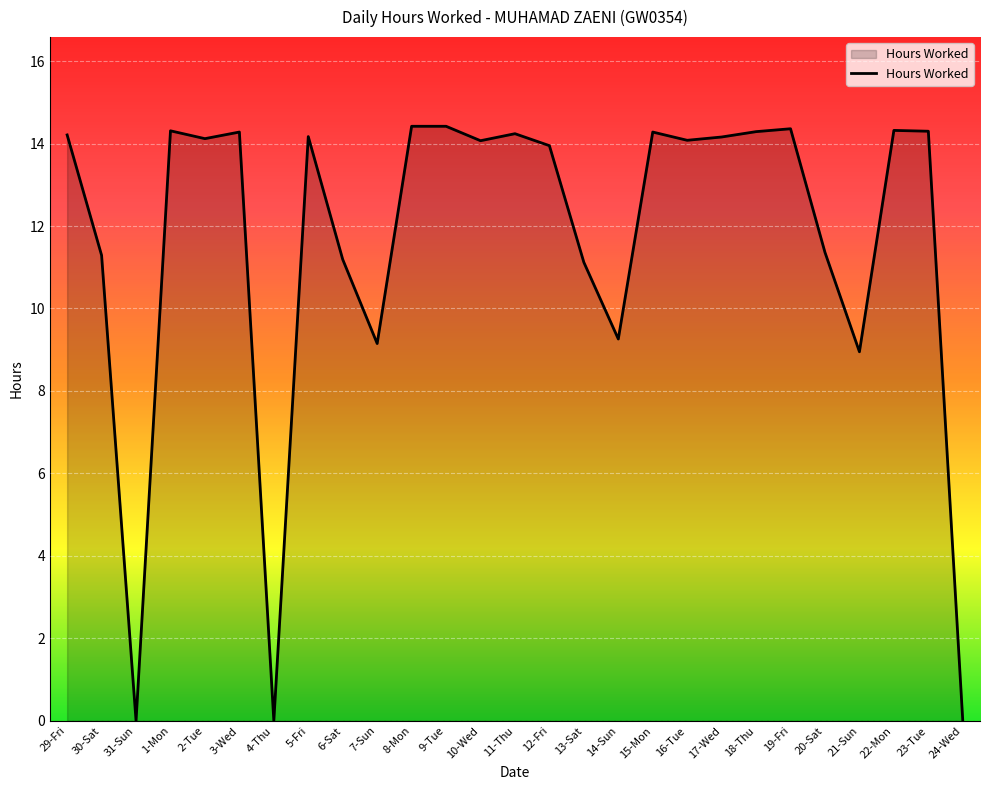

What position from the right is 30-Sat?

26